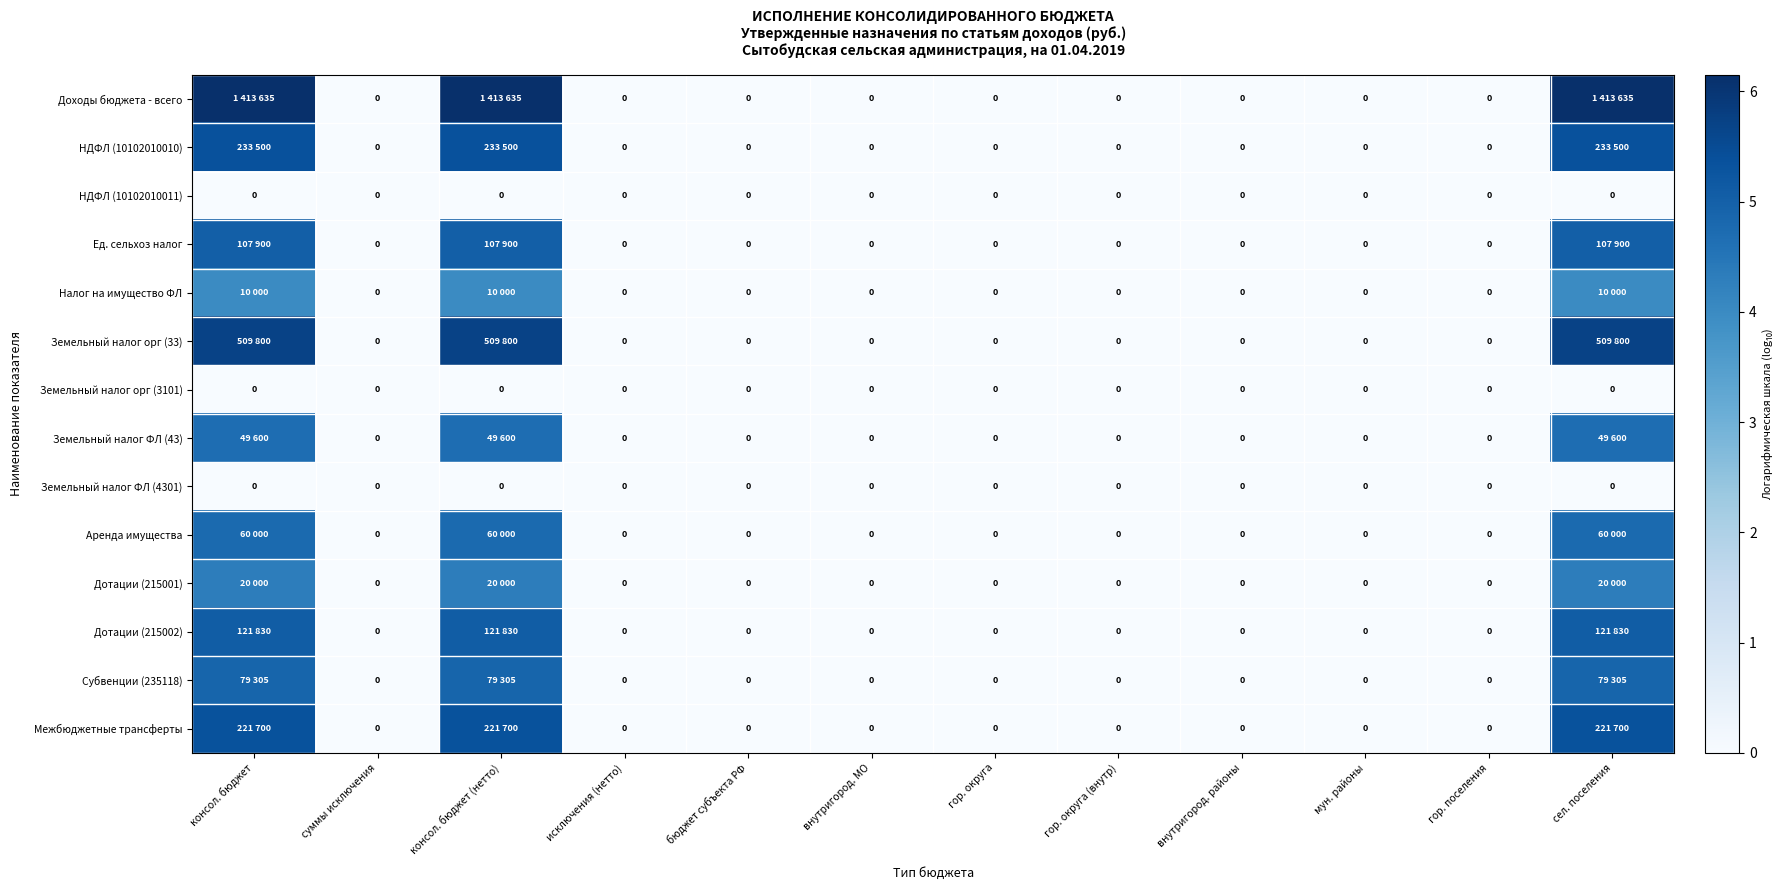

At which label does НДФЛ (10102010010) reach its minimum?

суммы исключения